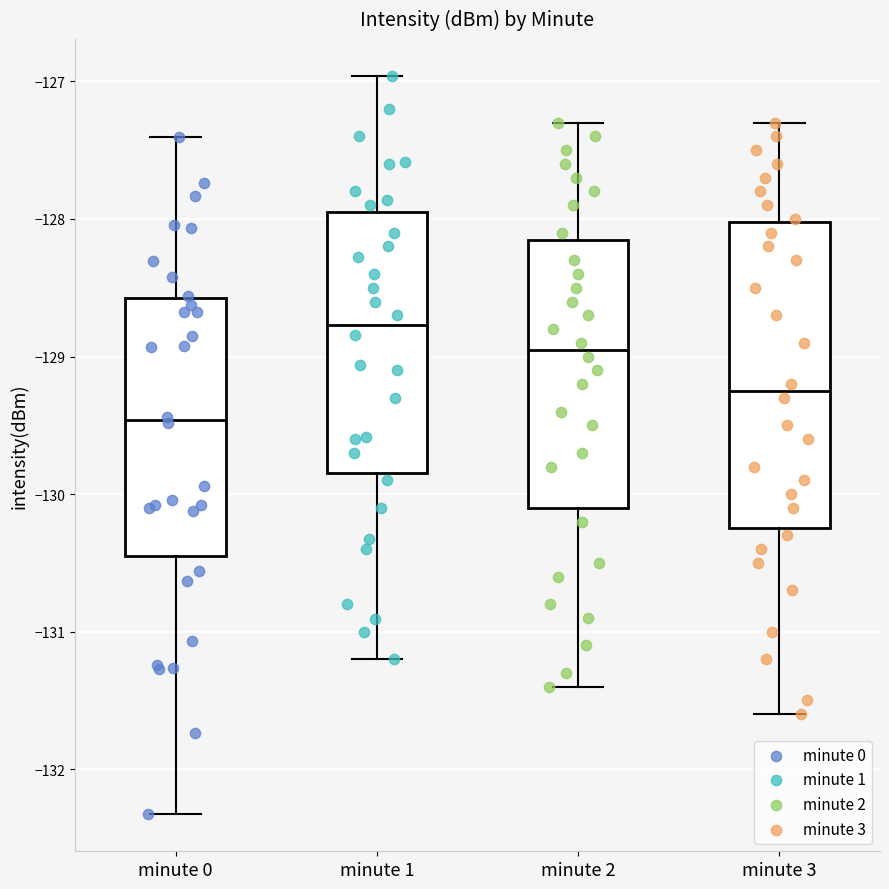

Where does the upper whisker of the box for minute 3 end on the y-axis? The values are not printed on the chart, so give them approximately, as read against the axis.

-127.3